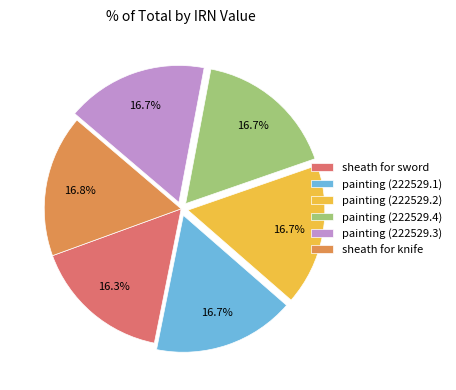

What percentage is NOT represented by painting (222529.2)?

83.3%